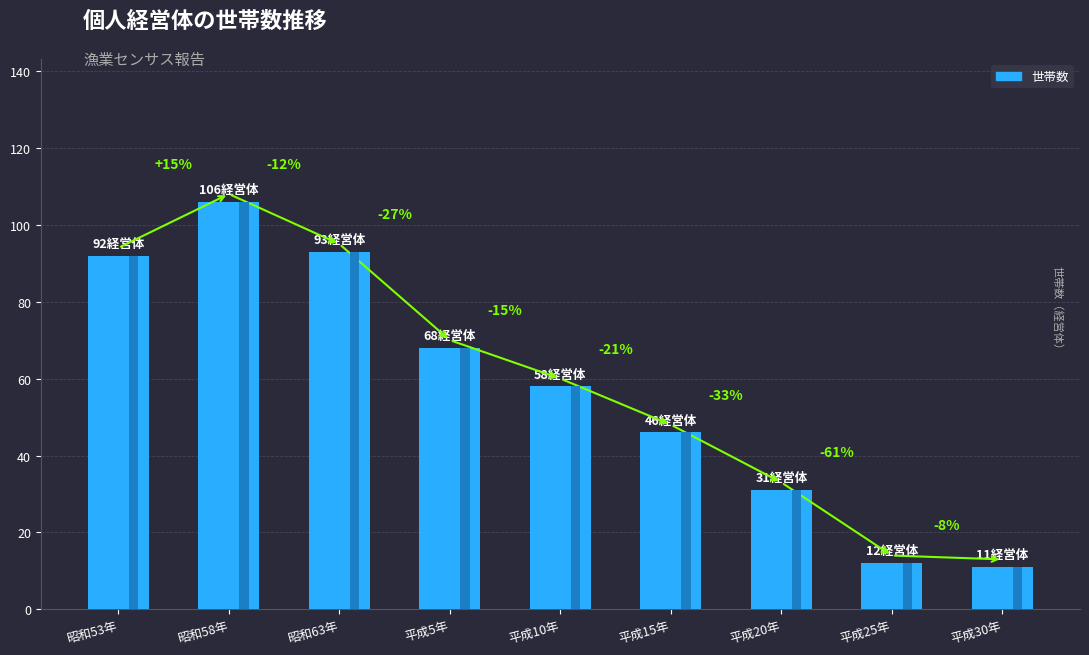

Rank the categories by value from lowest to highest.

平成30年, 平成25年, 平成20年, 平成15年, 平成10年, 平成5年, 昭和53年, 昭和63年, 昭和58年